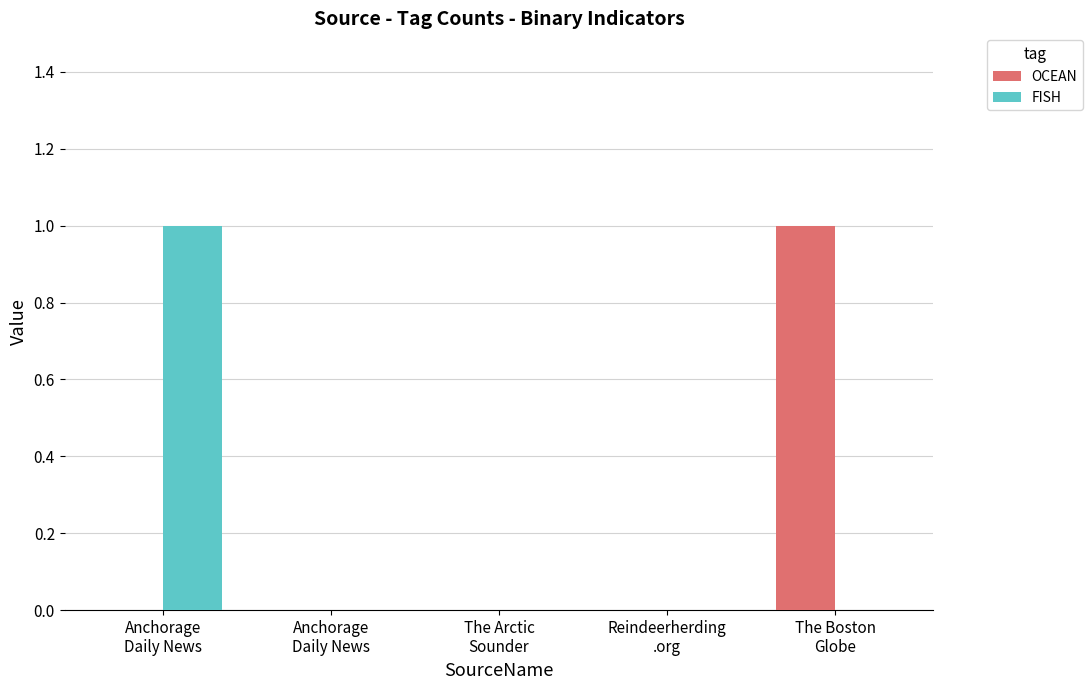

Reading left to right, what are all the values shown in this chart?

OCEAN: Anchorage
Daily News=0	Anchorage
Daily News=0	The Arctic
Sounder=0	Reindeerherding
.org=0	The Boston
Globe=1
FISH: Anchorage
Daily News=1	Anchorage
Daily News=0	The Arctic
Sounder=0	Reindeerherding
.org=0	The Boston
Globe=0